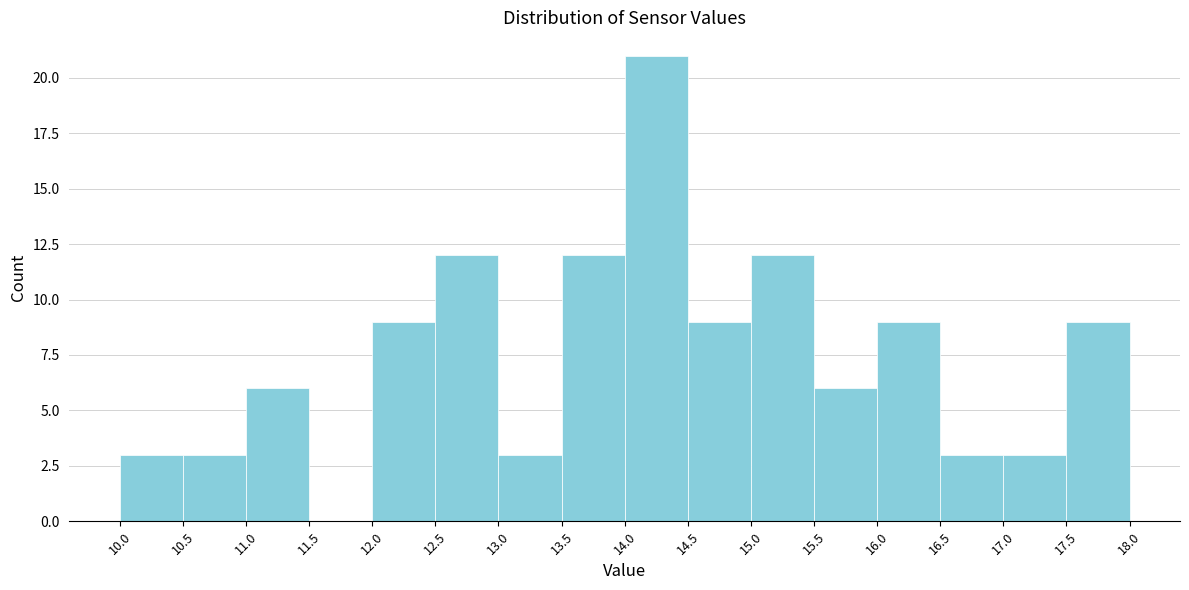

What is the height of the bar covering 10.5 to 11.0 on the x-axis? The values are not printed on the chart, so give them approximately, as read against the axis.

3